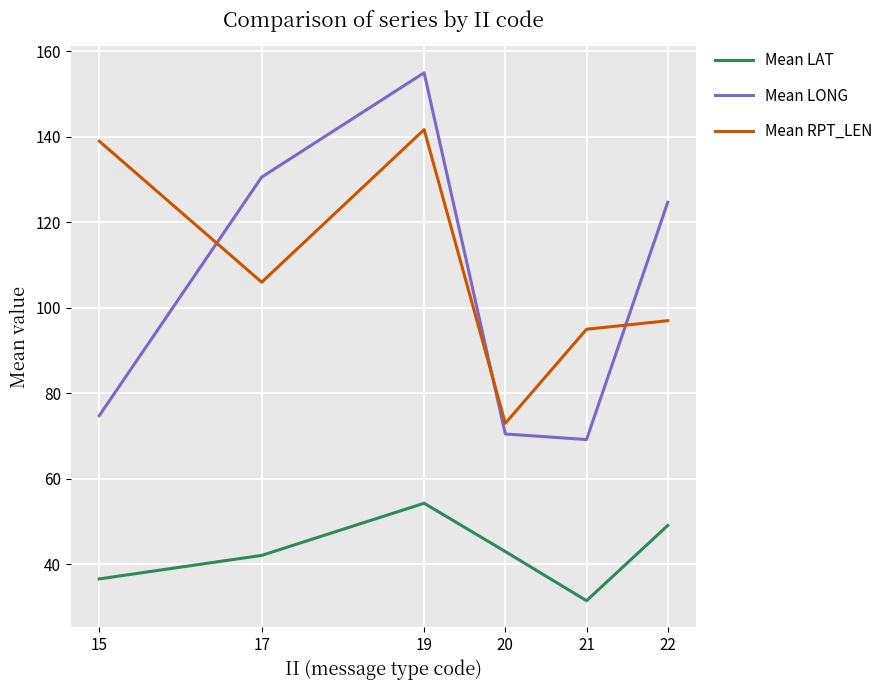

Which category has the lowest value in the Mean LAT series?

21